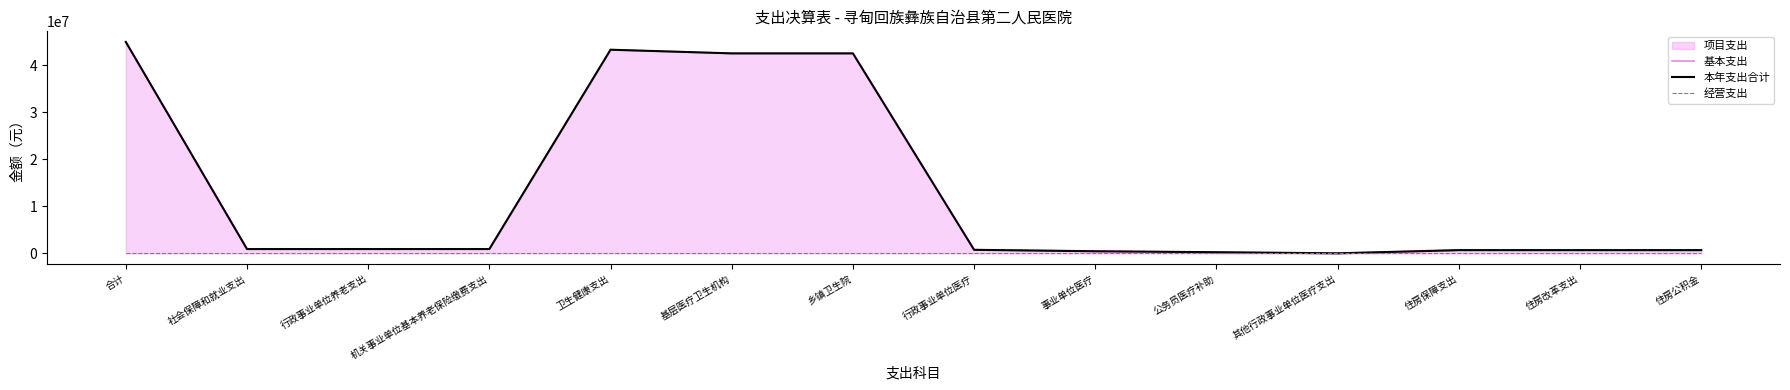

How many lines are shown in the chart?

3